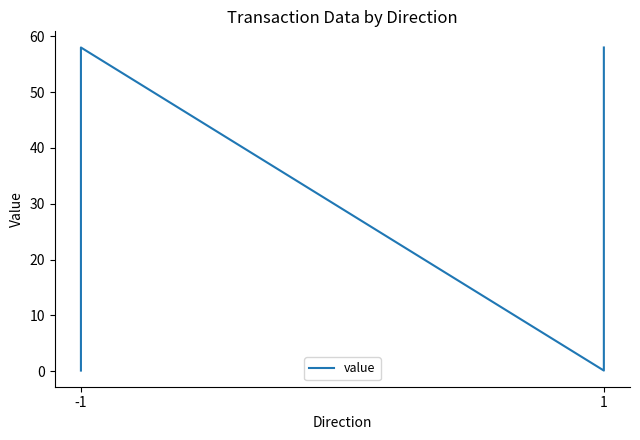

At which category does the chart reach its peak across all series?

-1